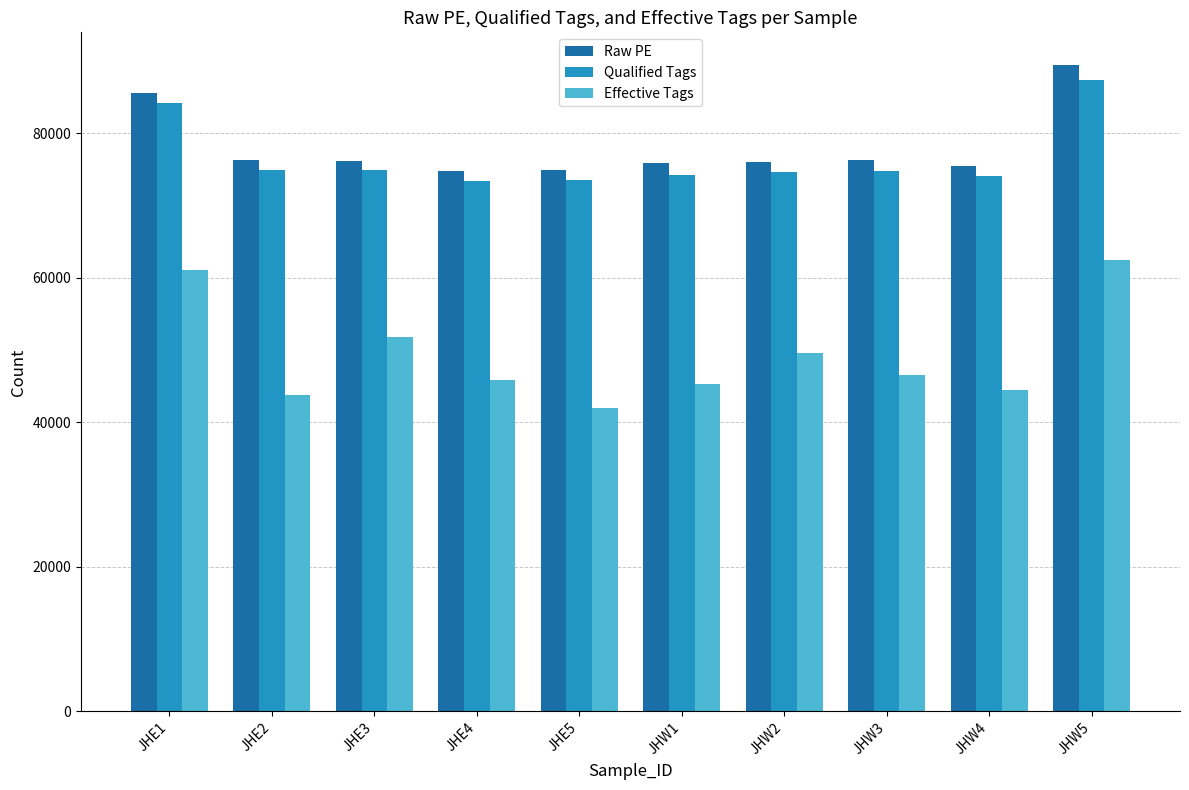

What is the lowest value of the Qualified Tags series?

73357